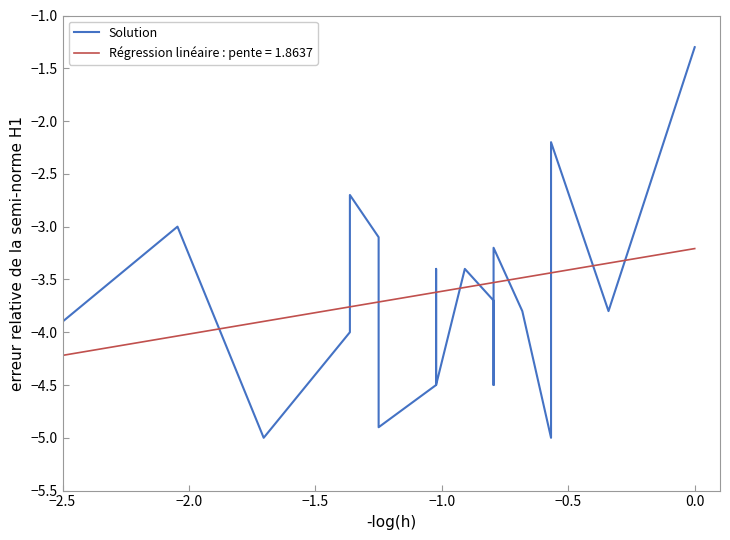

Count the number of categories in the chart.

20